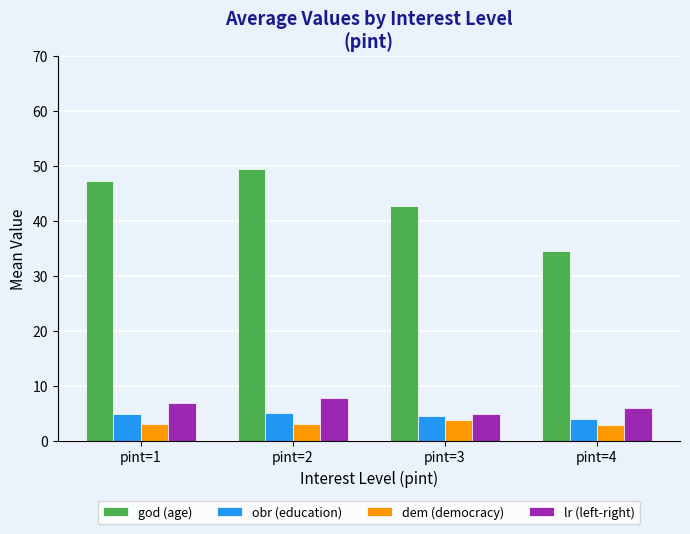

What are all the series names shown in the legend?

god (age), obr (education), dem (democracy), lr (left-right)